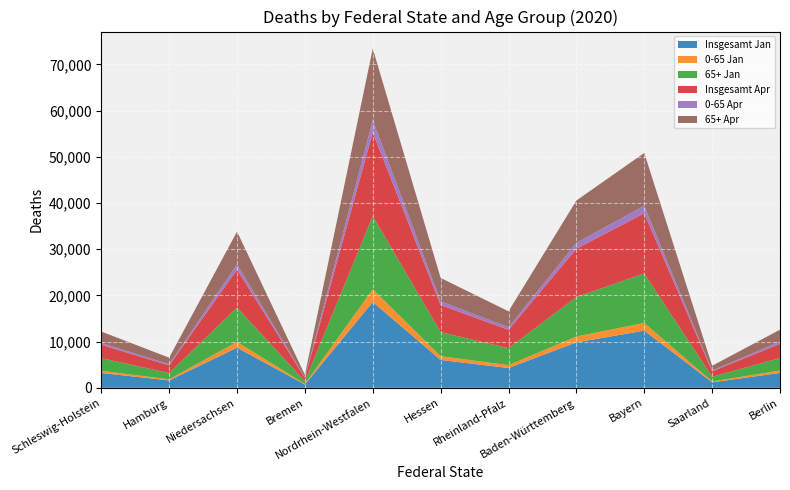

Reading left to right, what are all the values shown in this chart?

Insgesamt Jan: Schleswig-Holstein=3209	Hamburg=1599	Niedersachsen=8684	Bremen=717	Nordrhein-Westfalen=18568	Hessen=6025	Rheinland-Pfalz=4282	Baden-Württemberg=9825	Bayern=12367	Saarland=1188	Berlin=3218
0-65 Jan: Schleswig-Holstein=465	Hamburg=236	Niedersachsen=1257	Bremen=121	Nordrhein-Westfalen=2765	Hessen=826	Rheinland-Pfalz=616	Baden-Württemberg=1280	Bayern=1670	Saarland=179	Berlin=524
65+ Jan: Schleswig-Holstein=2744	Hamburg=1363	Niedersachsen=7427	Bremen=596	Nordrhein-Westfalen=15803	Hessen=5199	Rheinland-Pfalz=3666	Baden-Württemberg=8545	Bayern=10697	Saarland=1009	Berlin=2694
Insgesamt Apr: Schleswig-Holstein=2880	Hamburg=1661	Niedersachsen=8222	Bremen=688	Nordrhein-Westfalen=18142	Hessen=5862	Rheinland-Pfalz=3996	Baden-Württemberg=10438	Bayern=13042	Saarland=1196	Berlin=3073
0-65 Apr: Schleswig-Holstein=414	Hamburg=237	Niedersachsen=1136	Bremen=116	Nordrhein-Westfalen=2633	Hessen=822	Rheinland-Pfalz=546	Baden-Württemberg=1281	Bayern=1610	Saarland=152	Berlin=501
65+ Apr: Schleswig-Holstein=2466	Hamburg=1424	Niedersachsen=7086	Bremen=572	Nordrhein-Westfalen=15509	Hessen=5040	Rheinland-Pfalz=3450	Baden-Württemberg=9157	Bayern=11432	Saarland=1044	Berlin=2572